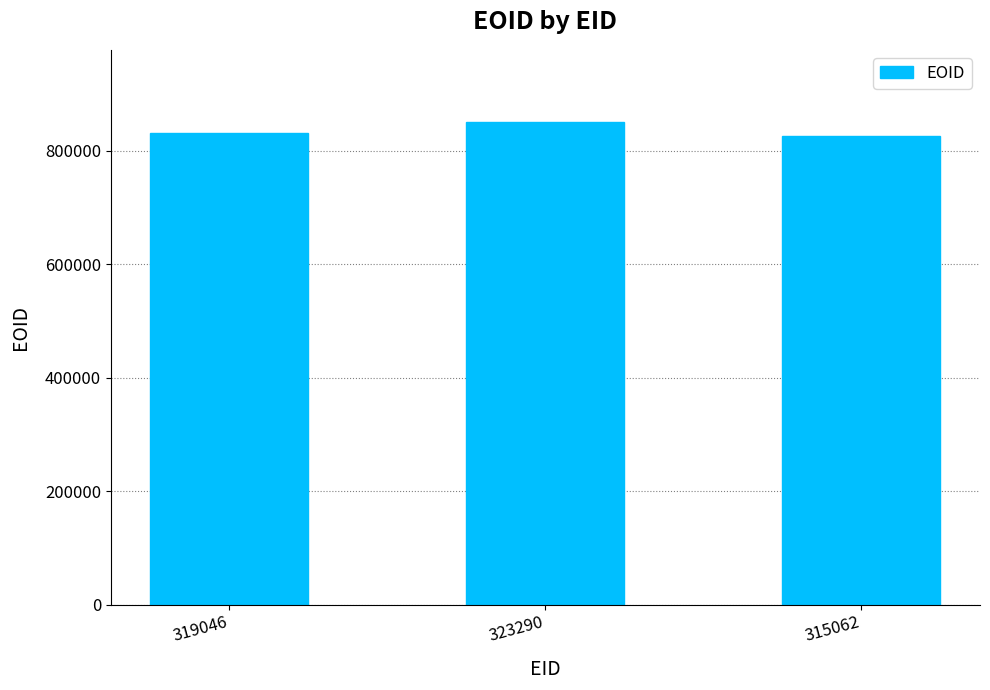

Reading left to right, transcribe all the data shown in this chart.

319046=832558	323290=850781	315062=825621